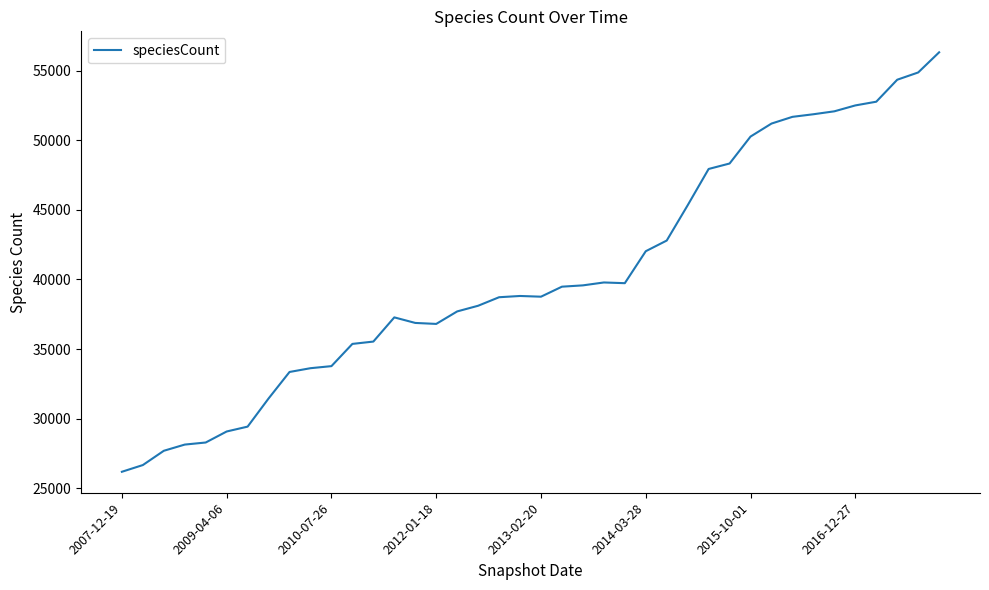

What is the minimum value shown in the chart?

26186